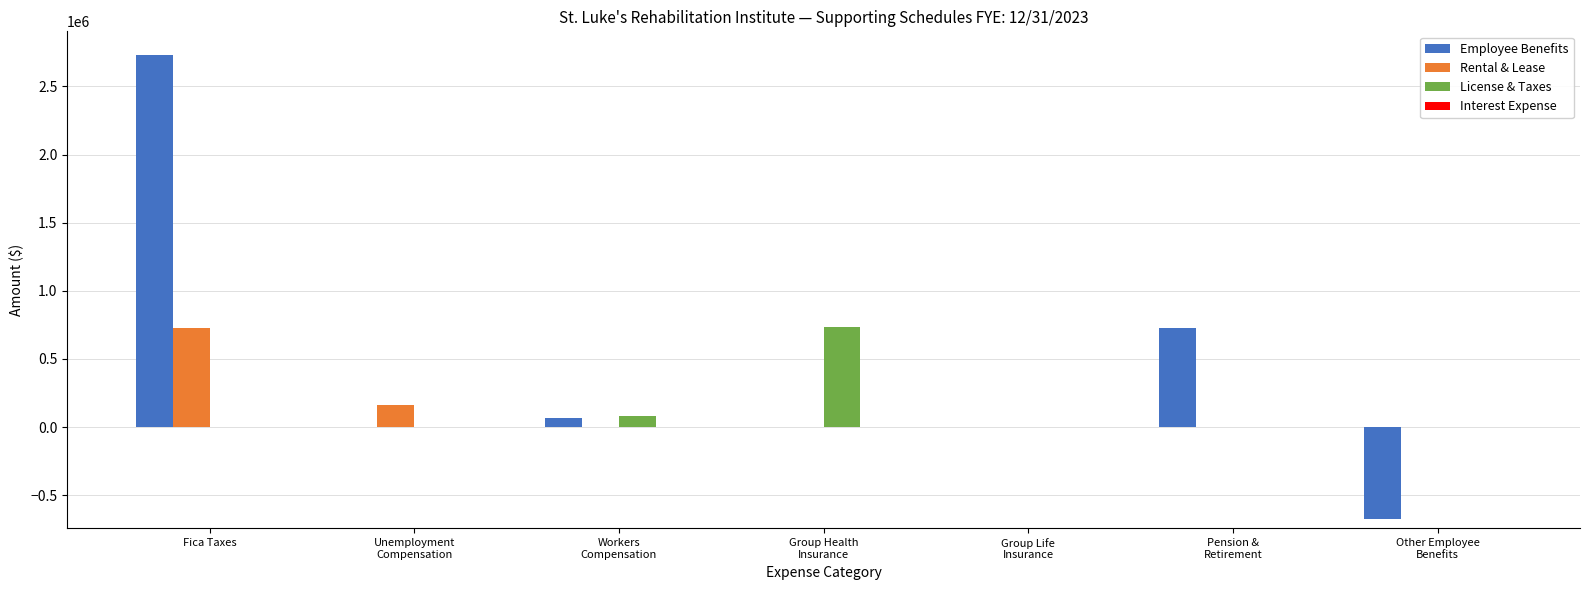

What is the average value of the Rental & Lease series?

126620